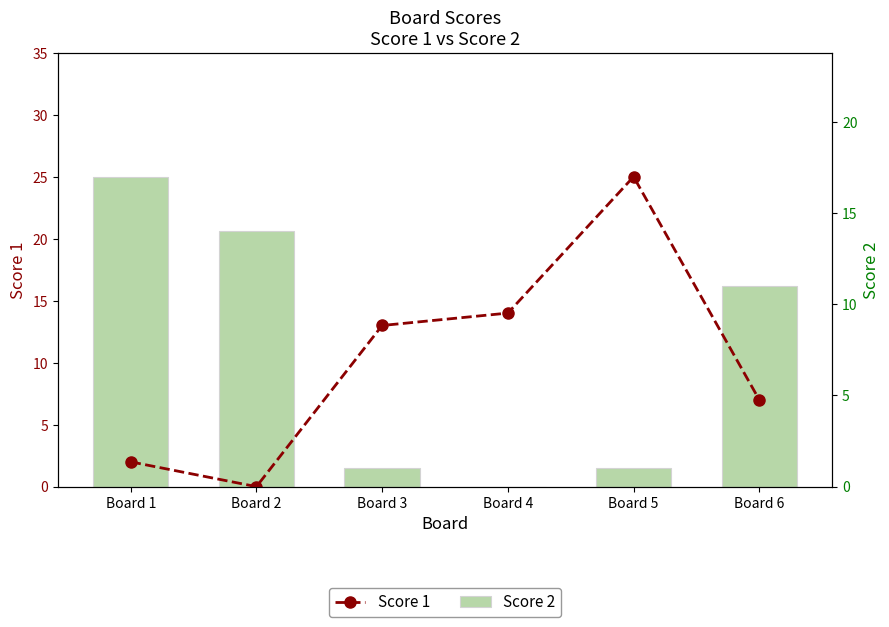

Reading left to right, extract all data points from this chart.

Score 1: 2	0	13	14	25	7
Score 2: 17	14	1	0	1	11